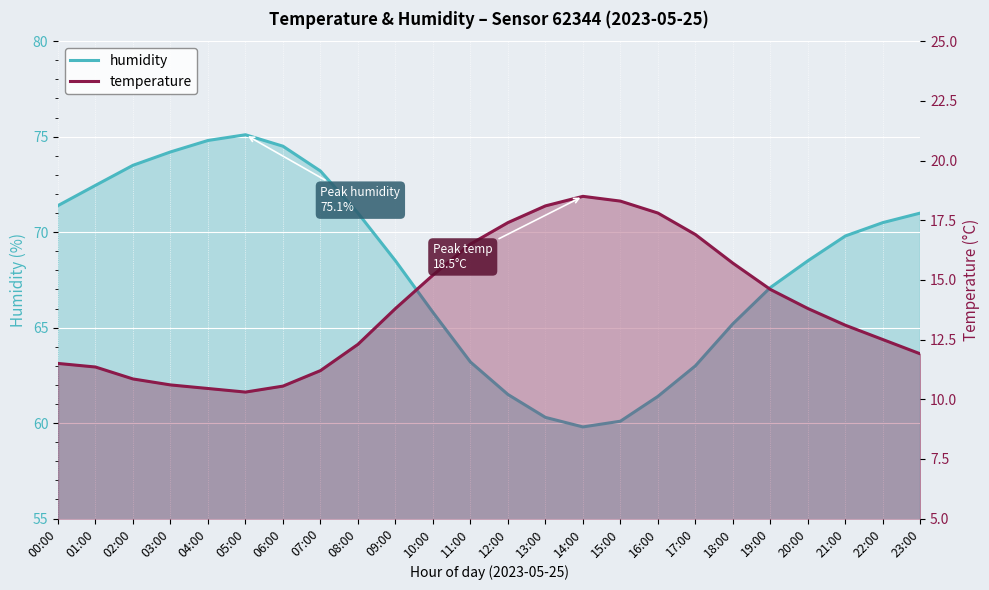

Reading left to right, what are all the values shown in this chart?

humidity: 71.4	72.5	73.5	74.2	74.8	75.1	74.5	73.2	71.0	68.5	65.8	63.2	61.5	60.3	59.8	60.1	61.4	63.0	65.2	67.1	68.5	69.8	70.5	71.0
temperature: 11.5	11.3	10.8	10.6	10.4	10.3	10.6	11.2	12.3	13.8	15.2	16.5	17.4	18.1	18.5	18.3	17.8	16.9	15.7	14.6	13.8	13.1	12.5	11.9